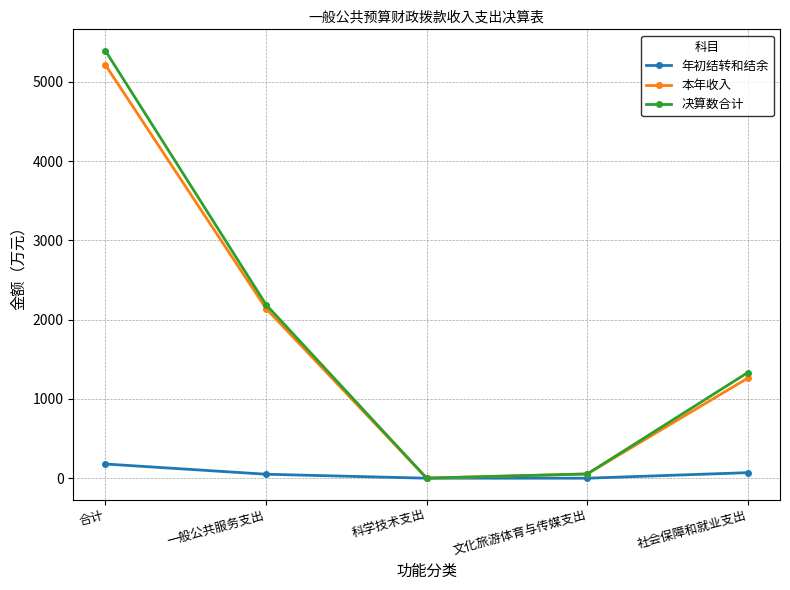

True or false: 本年收入 has a value of 1916.3 at 社会保障和就业支出.

False